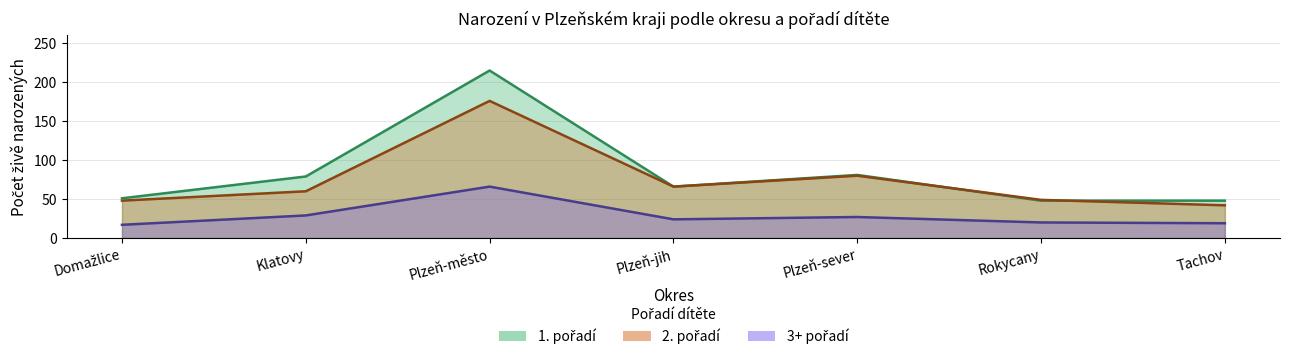

At how many categories does at least one series exceed 186?

1